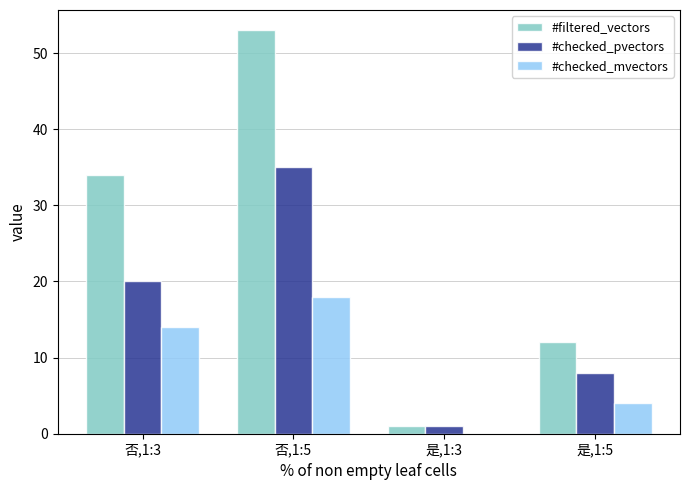

Reading right to left, list all the values displayed in this chart.

#filtered_vectors: 是,1:5=12	是,1:3=1	否,1:5=53	否,1:3=34
#checked_pvectors: 是,1:5=8	是,1:3=1	否,1:5=35	否,1:3=20
#checked_mvectors: 是,1:5=4	是,1:3=0	否,1:5=18	否,1:3=14